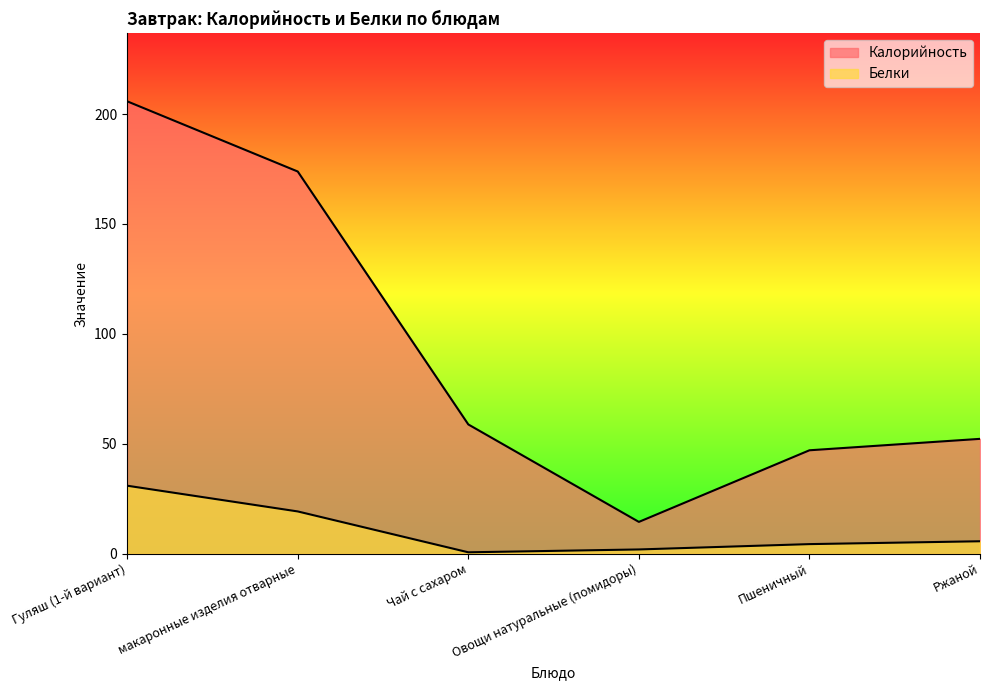

Which has a higher value, Гуляш (1-й вариант) or макаронные изделия отварные?

Гуляш (1-й вариант)